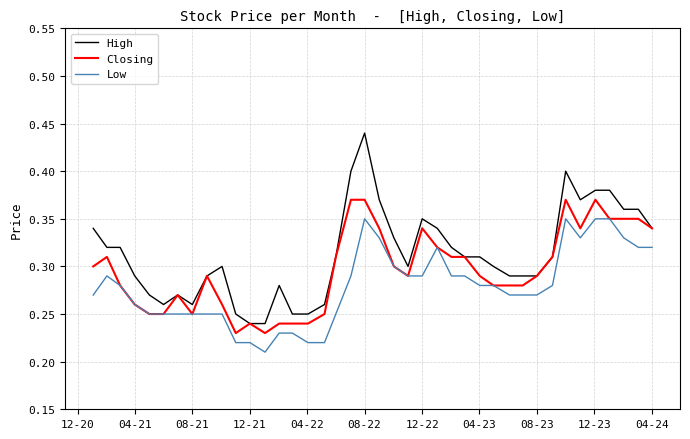

True or false: High and Low cross at least once.

False